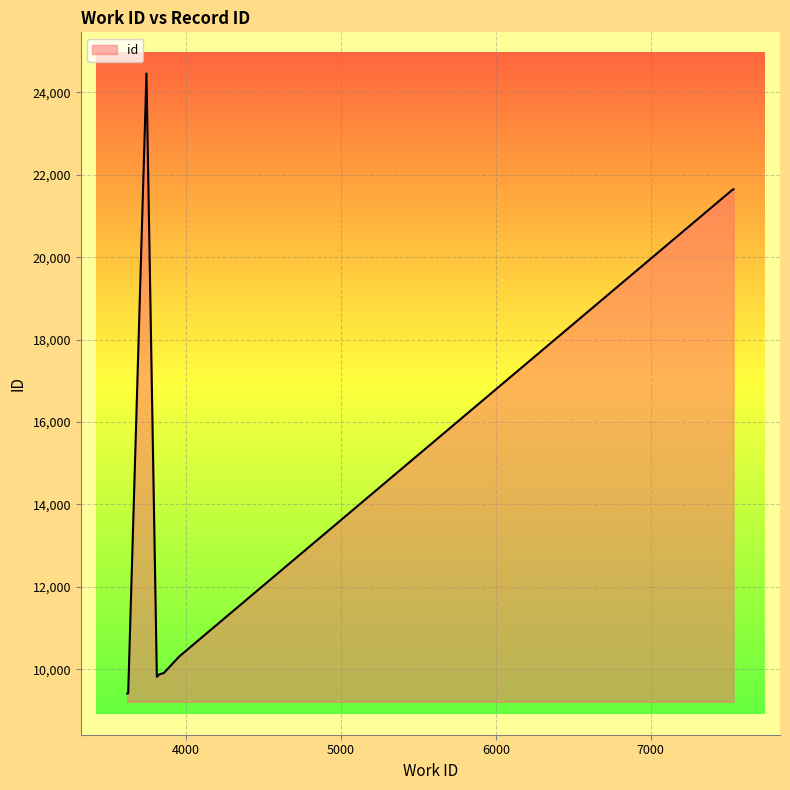

What is the difference between the maximum and minimum values?

15048